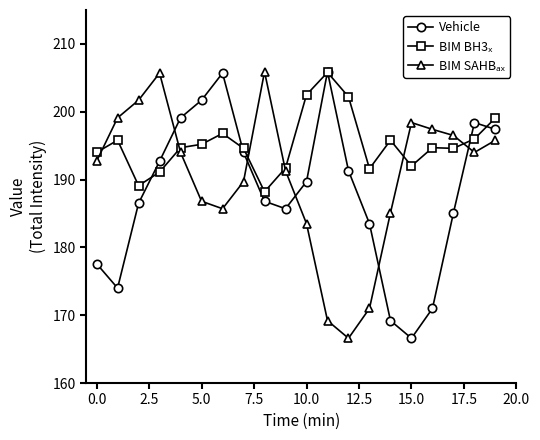

What is the minimum value shown in the chart?

166.6